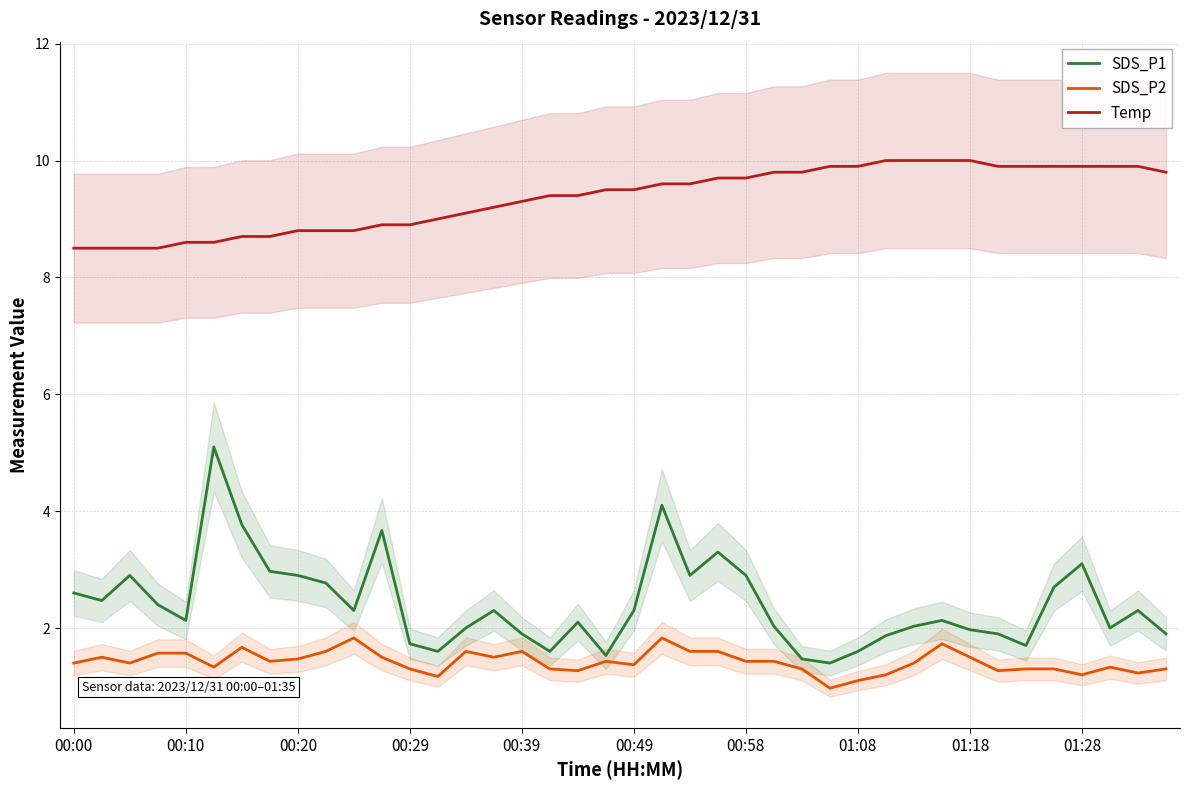

What is the maximum value shown in the chart?

10.0